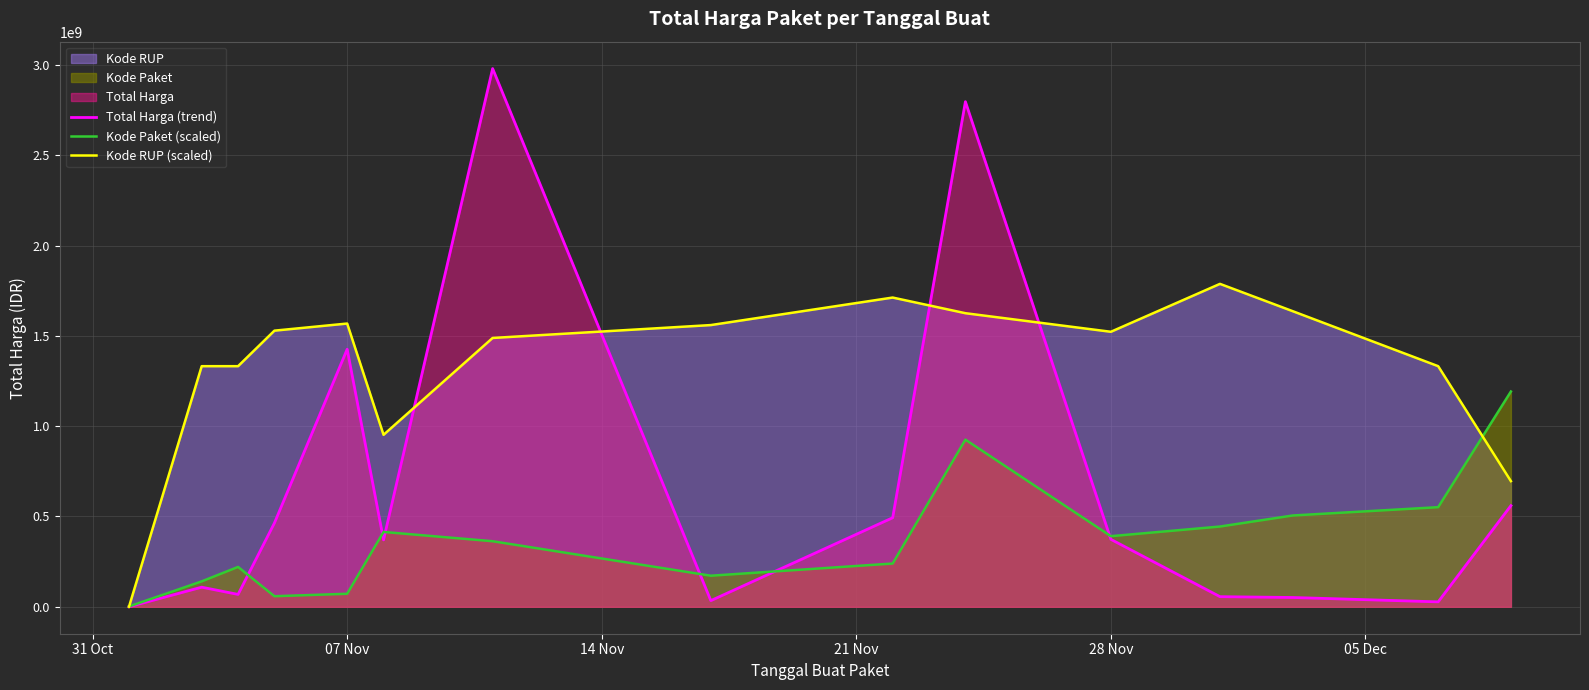

Which series has the largest total across all categories?

Kode RUP (scaled)